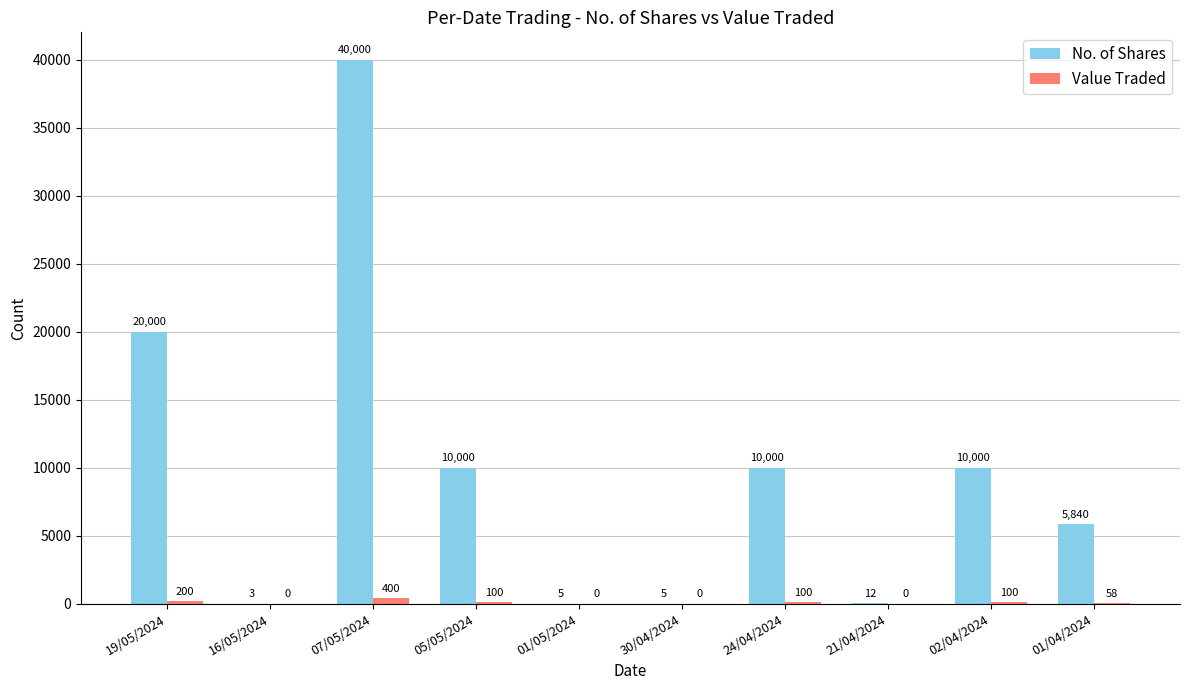

What is the total value across all series at 16/05/2024?

3